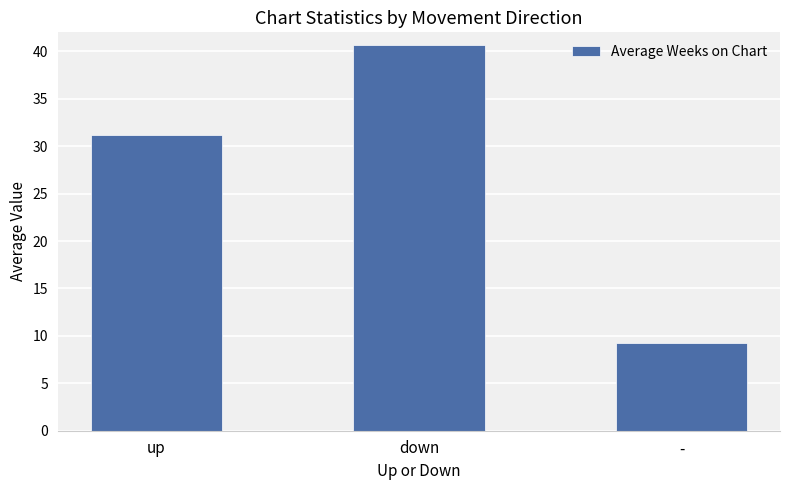

What position from the left is -?

3